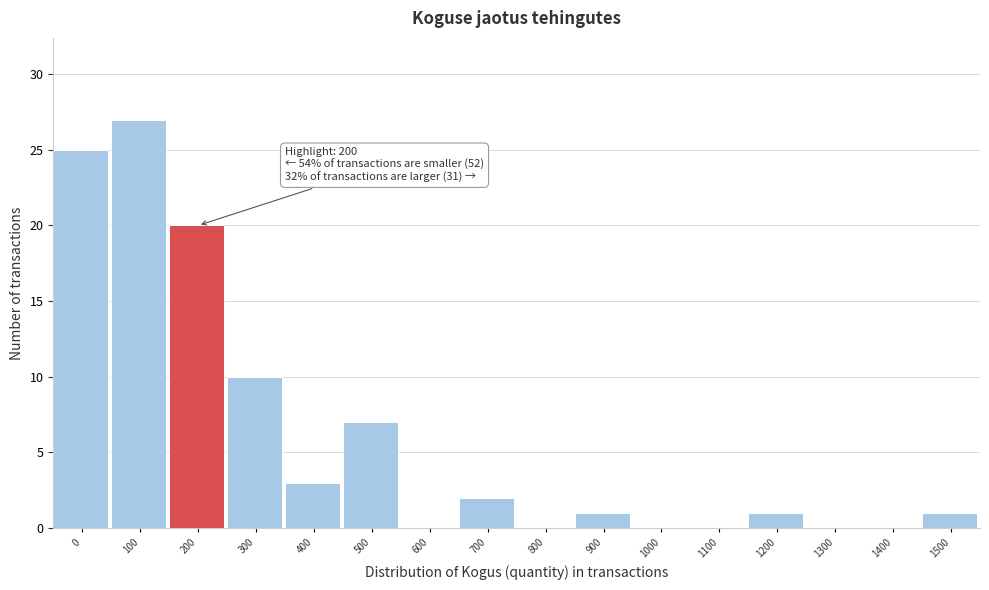

Reading left to right, what are all the values shown in this chart?

0=25	100=27	200=20	300=10	400=3	500=7	600=0	700=2	800=0	900=1	1000=0	1100=0	1200=1	1300=0	1400=0	1500=1